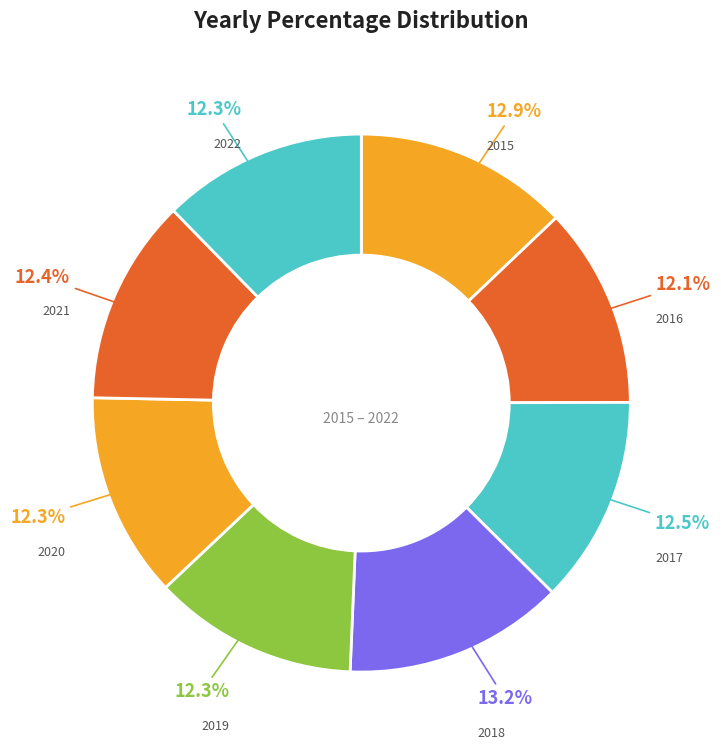

Is it true that 2022 is 3% of the pie?

False